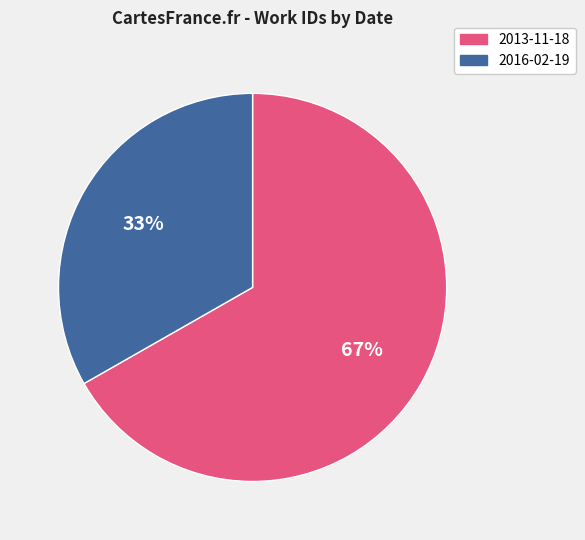

How many segments does this pie chart have?

2